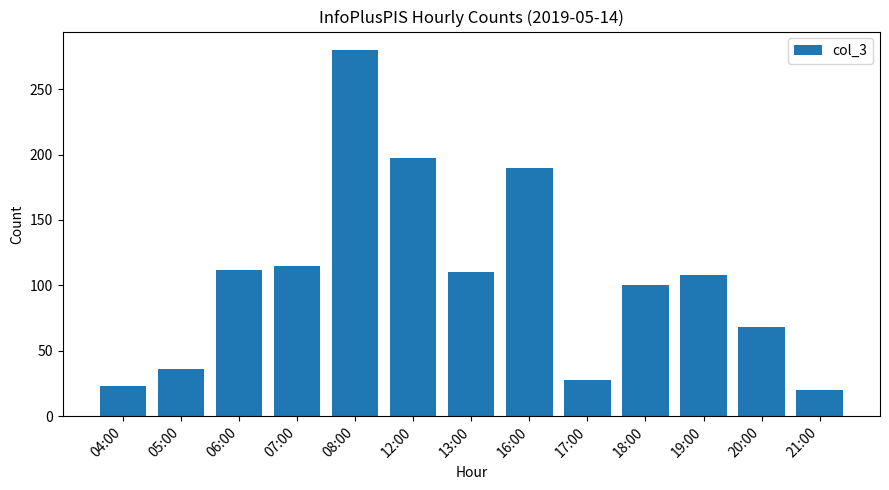

What is the change in value from 08:00 to 16:00?

-90